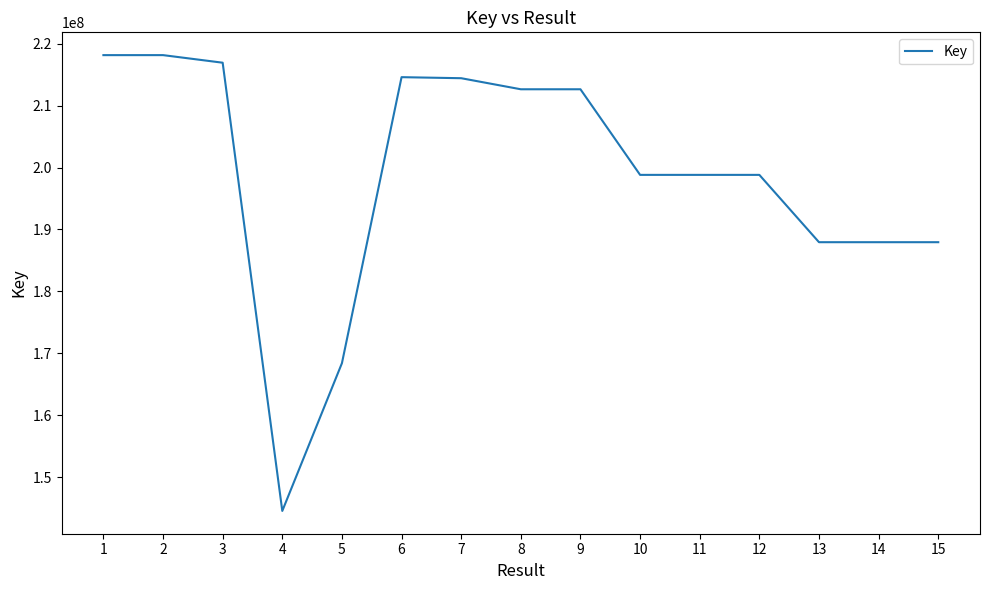

Which label corresponds to the smallest value in the chart?

4